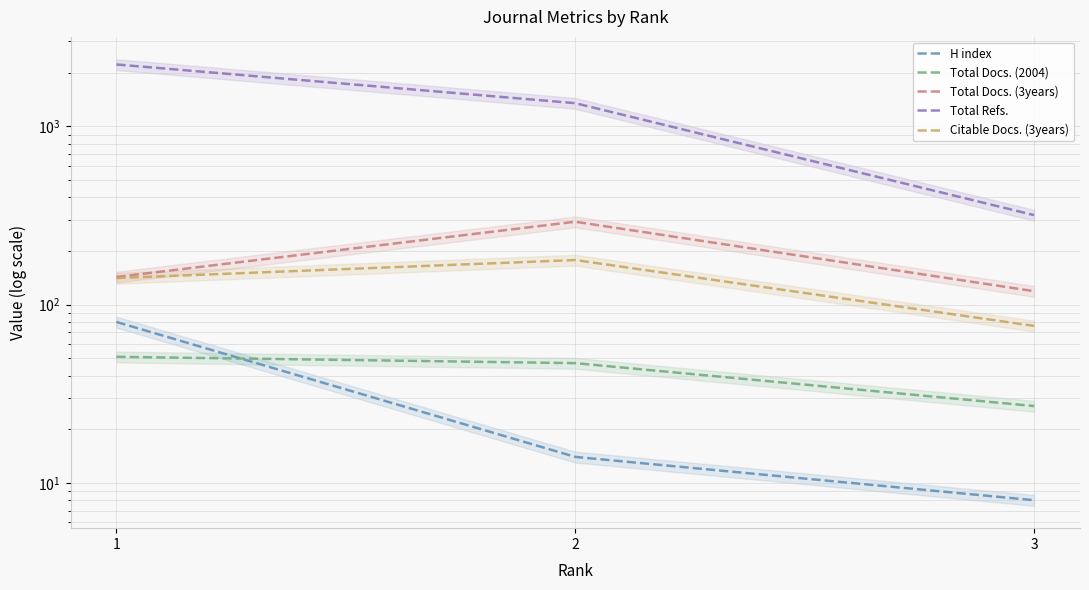

What is the minimum value for H index?

8